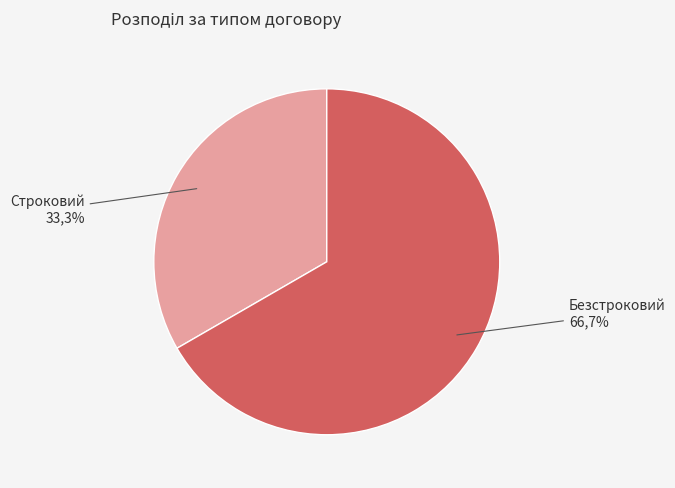

Is there a majority slice in this chart?

Yes